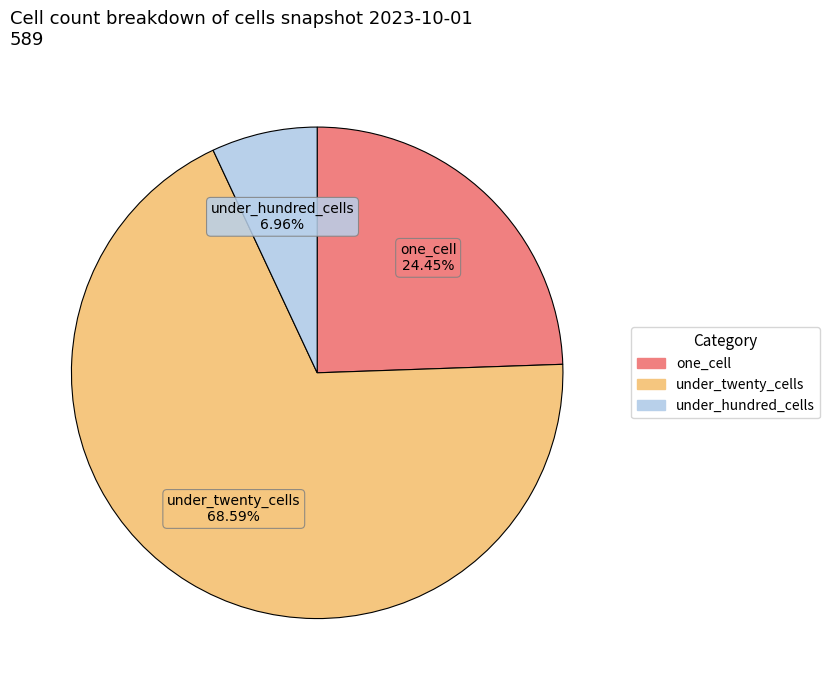

Is there any slice that represents more than half of the pie?

Yes